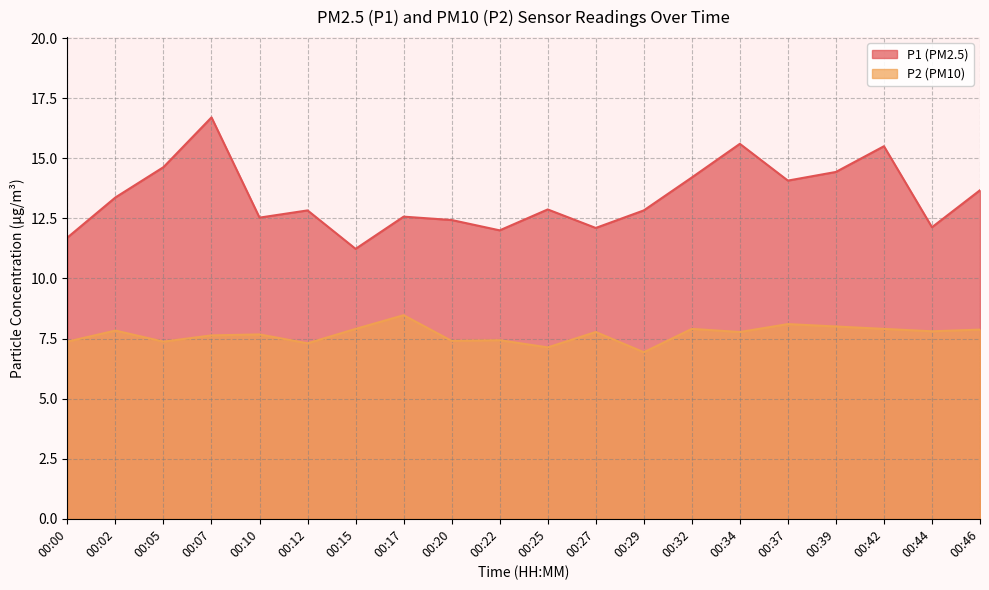

At how many categories does at least one series exceed 7?

20